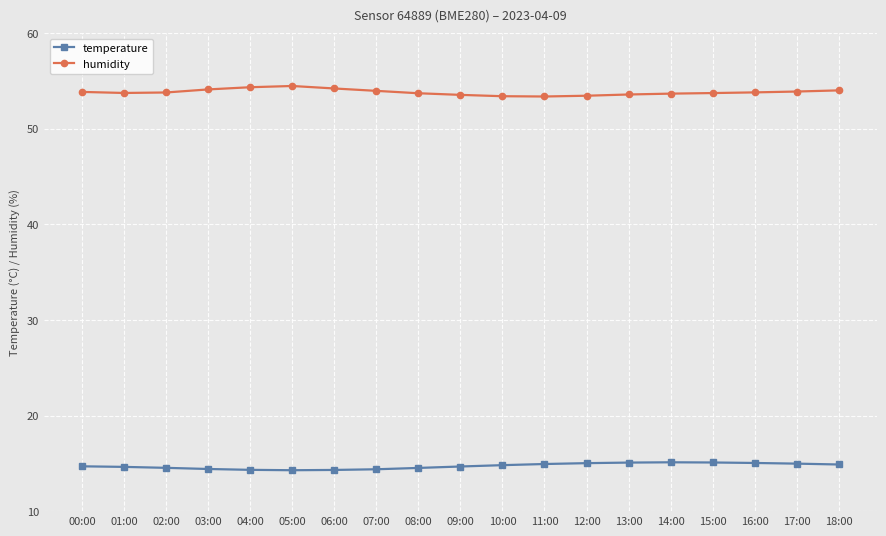

What is the lowest value of the humidity series?

53.4